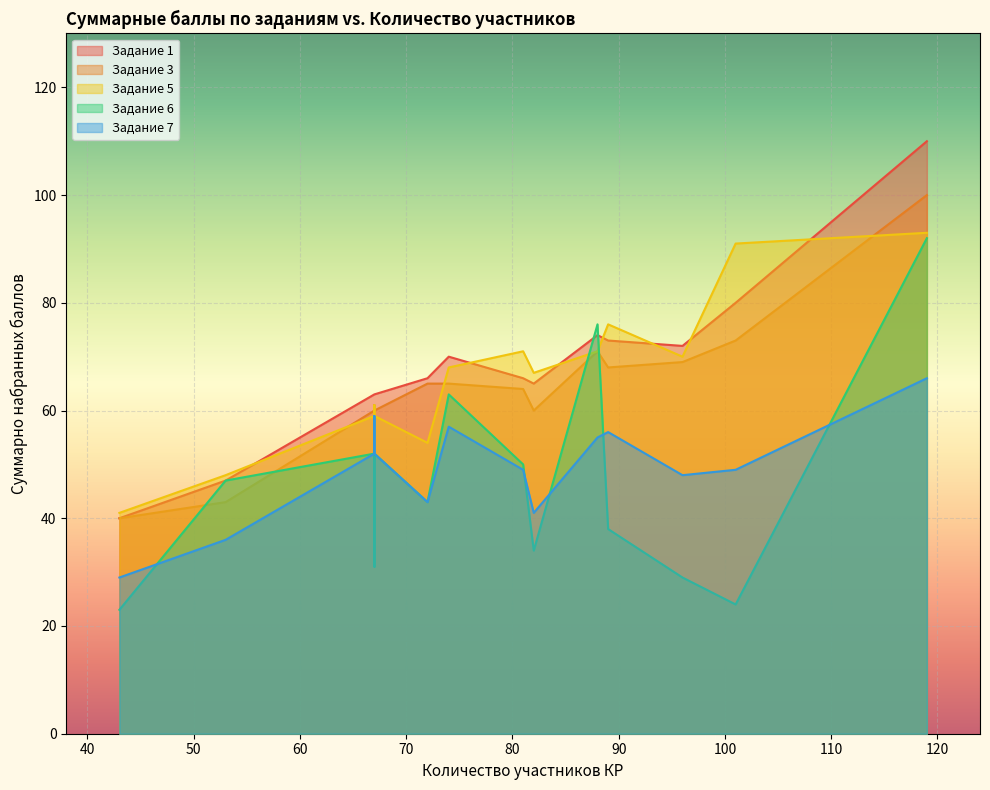

List the series in order of their peak value, lowest first.

Задание 7, Задание 6, Задание 5, Задание 3, Задание 1